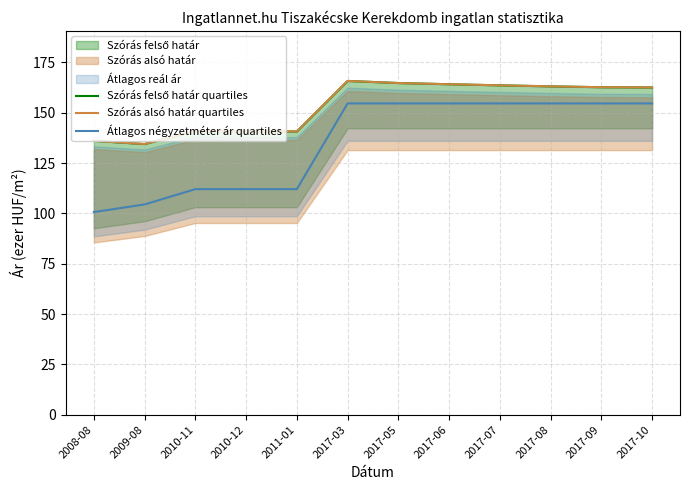

The Szórás alsó határ quartiles series shows 80.6 at 2010-11. True or false?

False